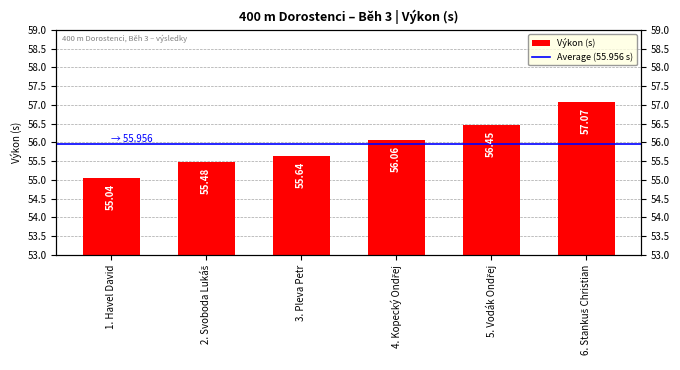

Rank the categories by value from highest to lowest.

6. Stankuš Christian, 5. Vodák Ondřej, 4. Kopecký Ondřej, 3. Pleva Petr, 2. Svoboda Lukáš, 1. Havel David